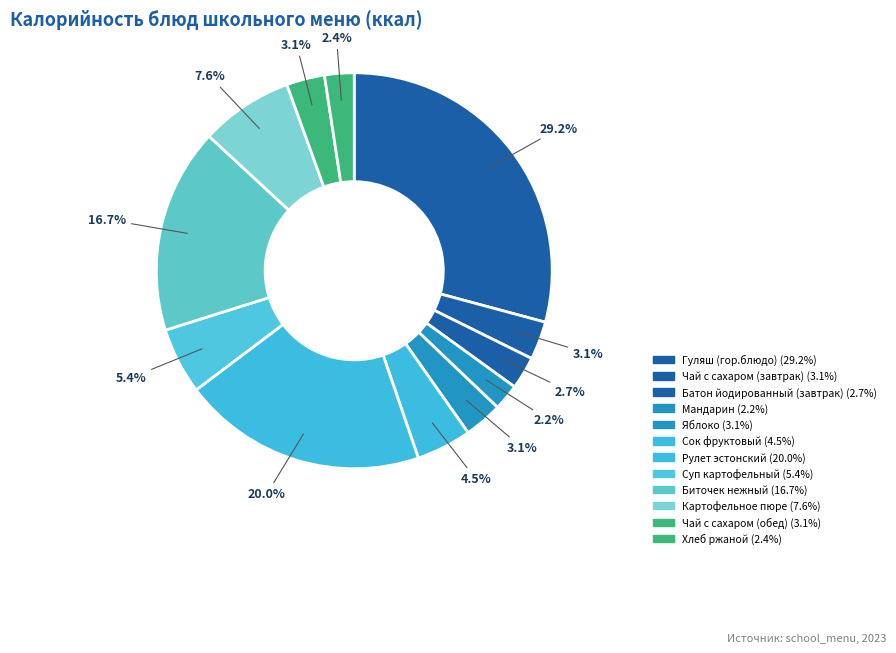

Which category has the smallest portion of the pie?

Мандарин